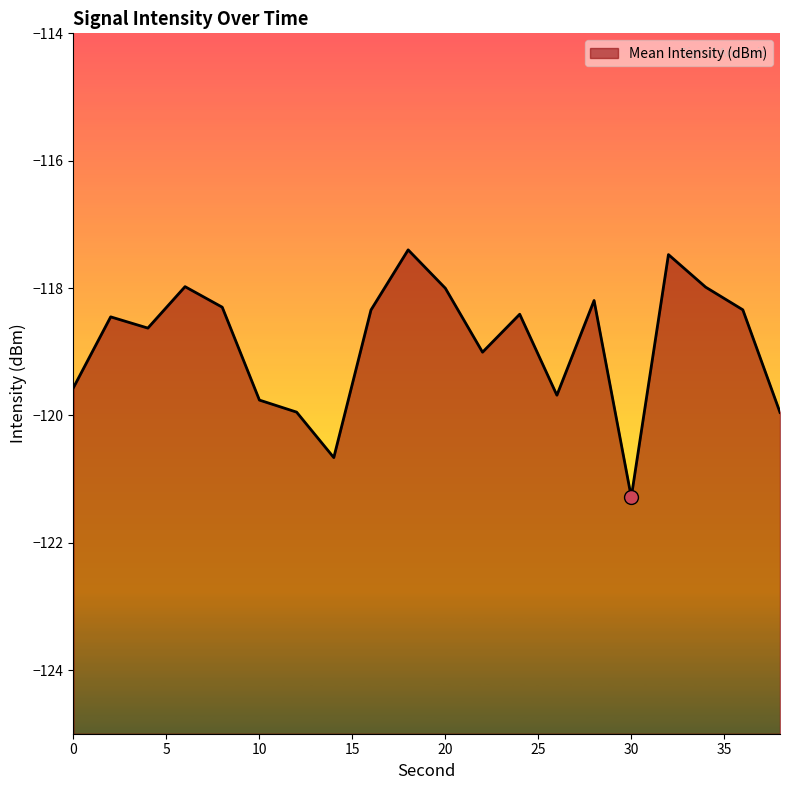

Reading left to right, what are all the values shown in this chart?

-119.6	-118.5	-118.6	-118.0	-118.3	-119.8	-119.9	-120.7	-118.3	-117.4	-118.0	-119.0	-118.4	-119.7	-118.2	-121.3	-117.5	-118.0	-118.3	-120.0